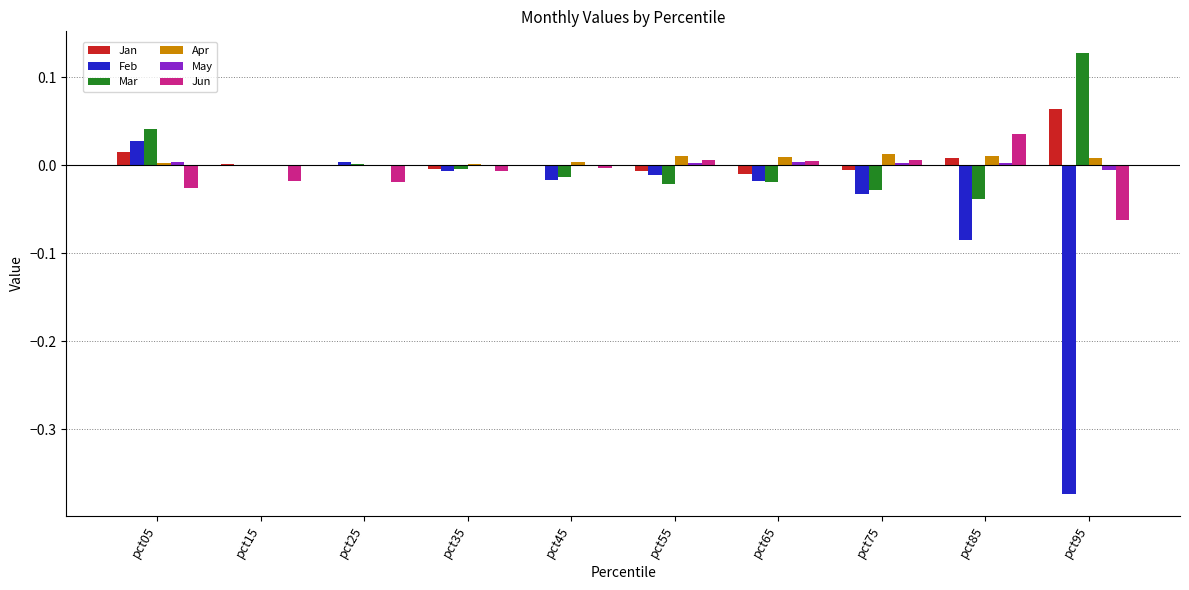

Is it true that Feb equals -0.0 at pct45?

True